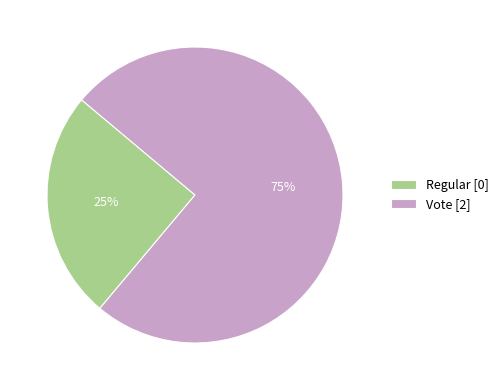

Which slice is the largest?

Vote